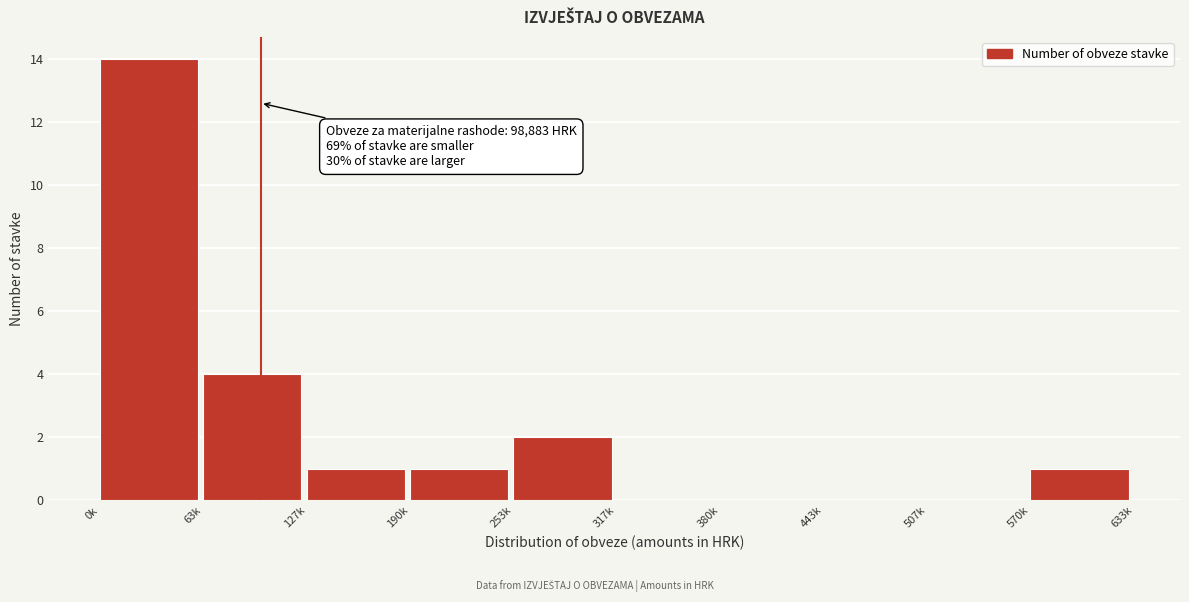

Reading right to left, what are all the values shown in this chart?

570k=1	507k=0	443k=0	380k=0	317k=0	253k=2	190k=1	127k=1	63k=4	0k=14